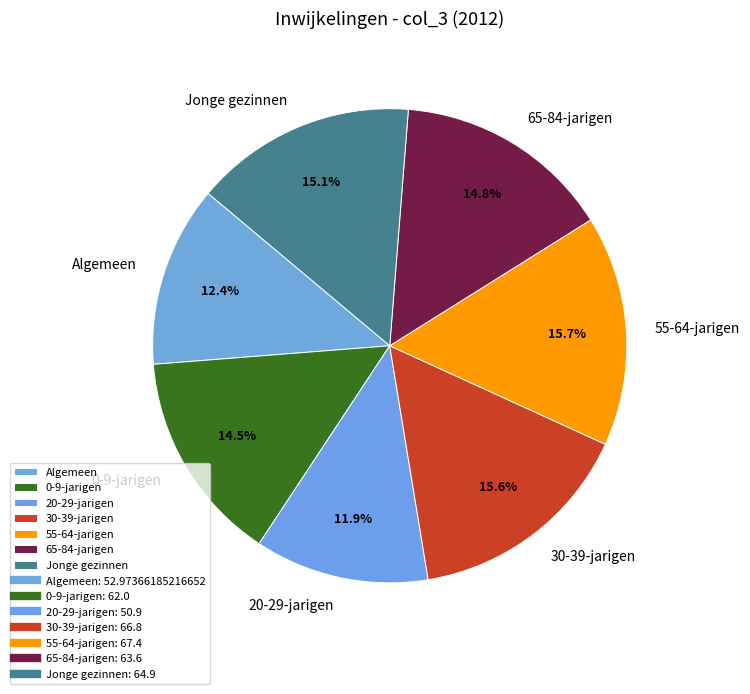

Approximately how many times larger is the value at 30-39-jarigen compared to Algemeen?

1.3